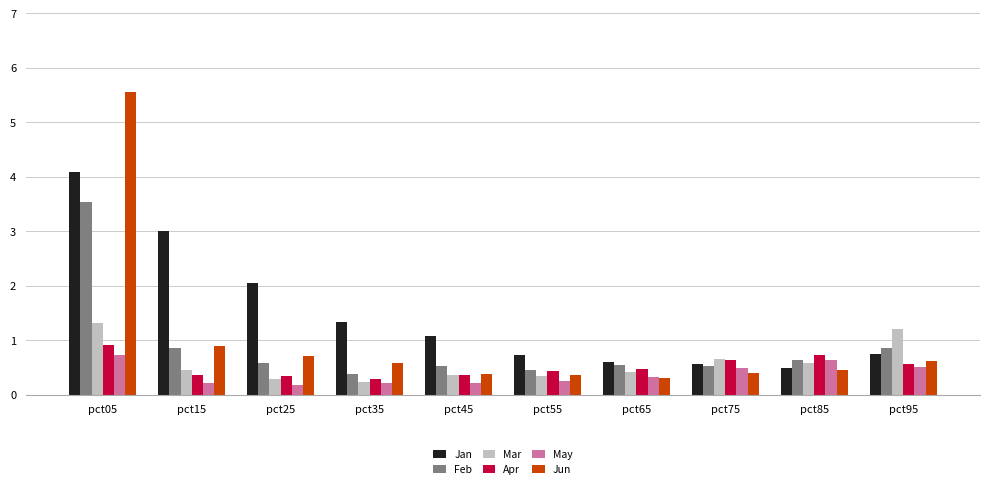

Does the chart contain any negative values?

No